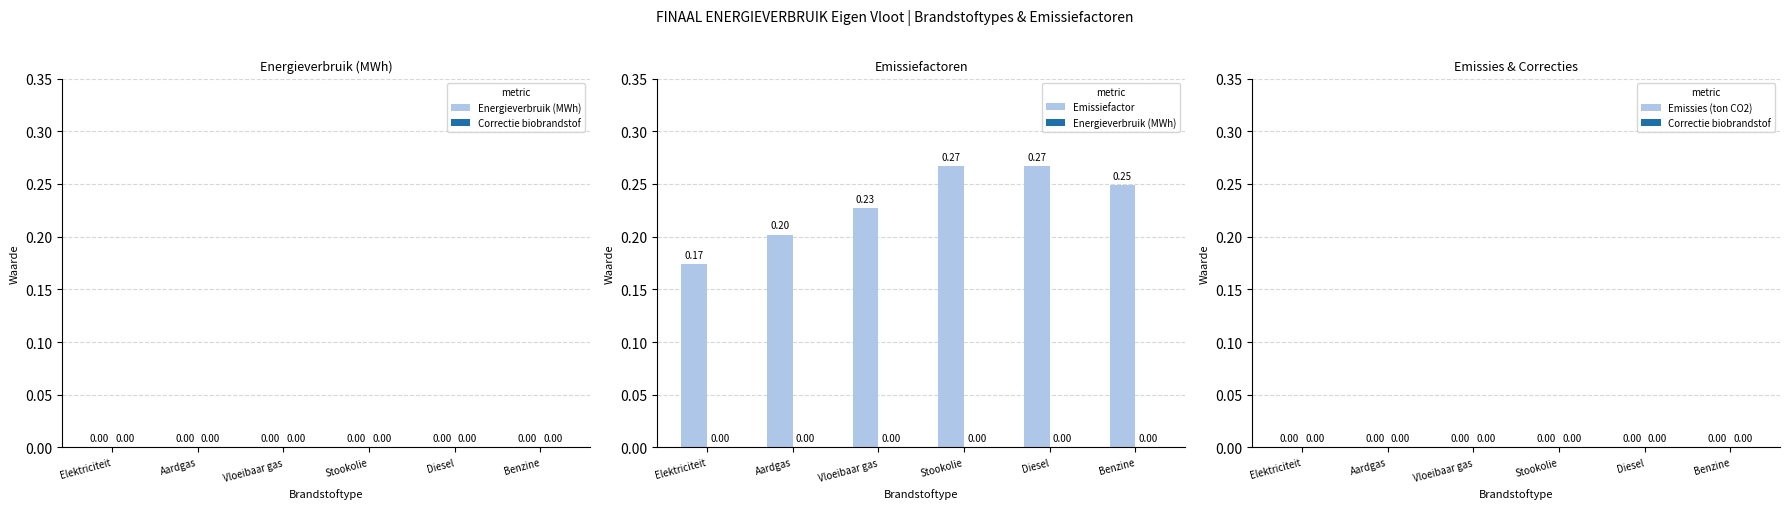

What is the change in value from Elektriciteit to Benzine?

+0.1